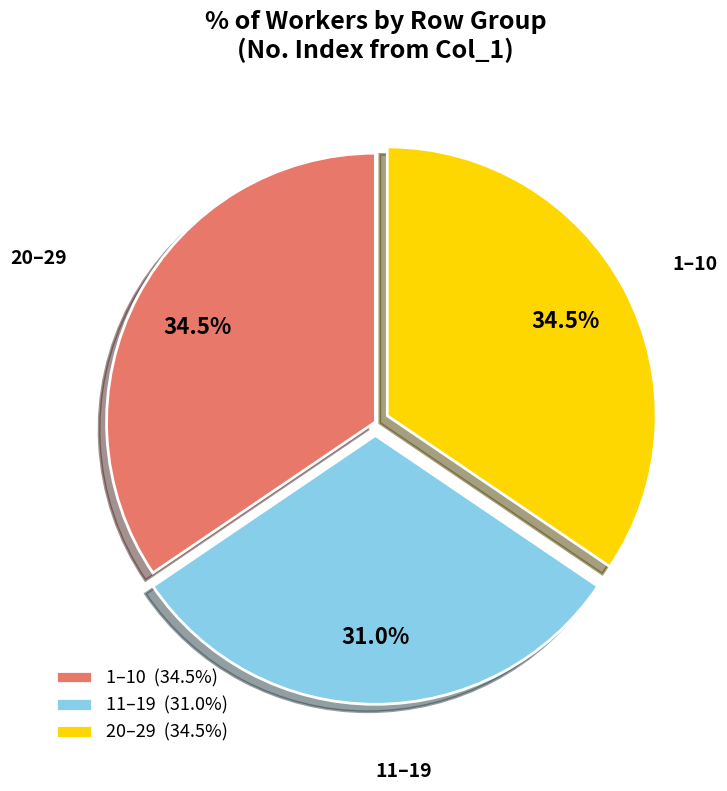

What is the ratio of the value at 20–29 (34.5%) to the value at 1–10 (34.5%)?

1.0